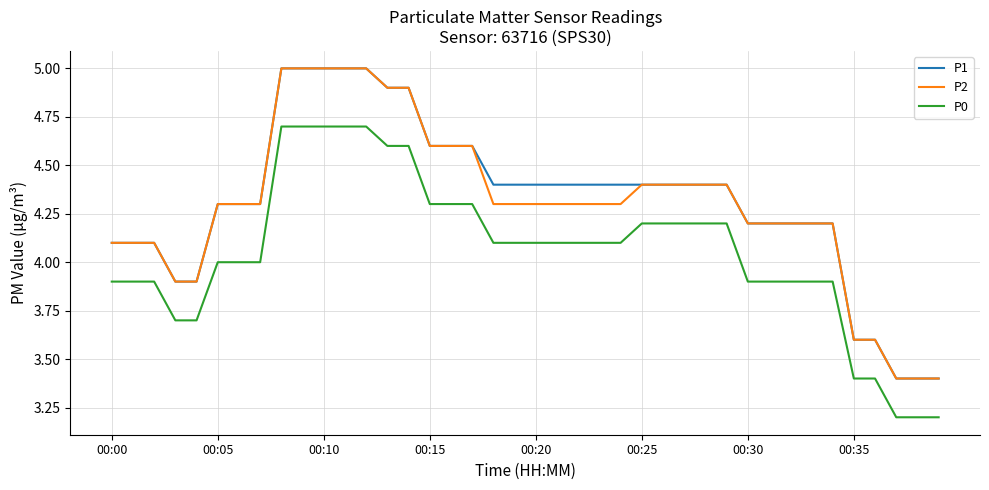

True or false: P1 and P0 intersect in this chart.

False